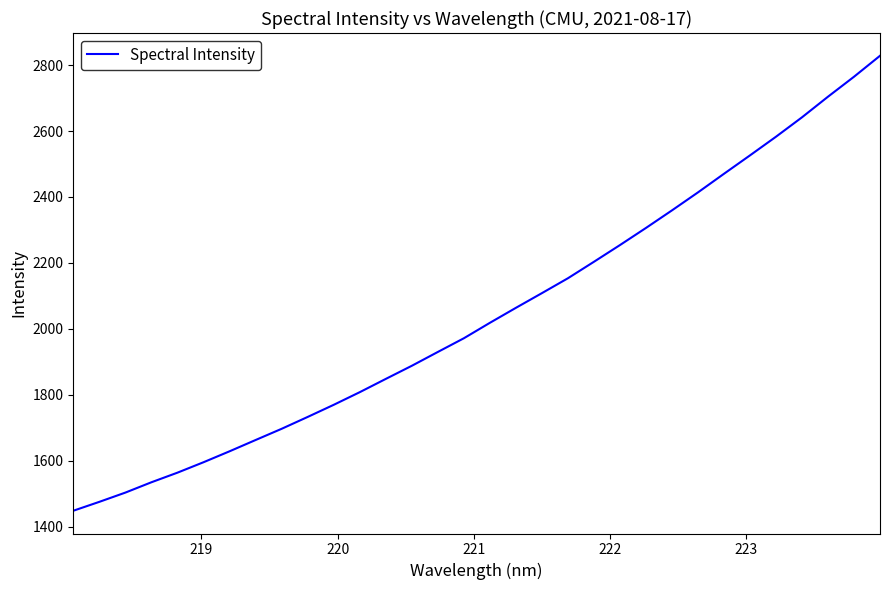

What is the difference between the maximum and minimum values?

1379.7